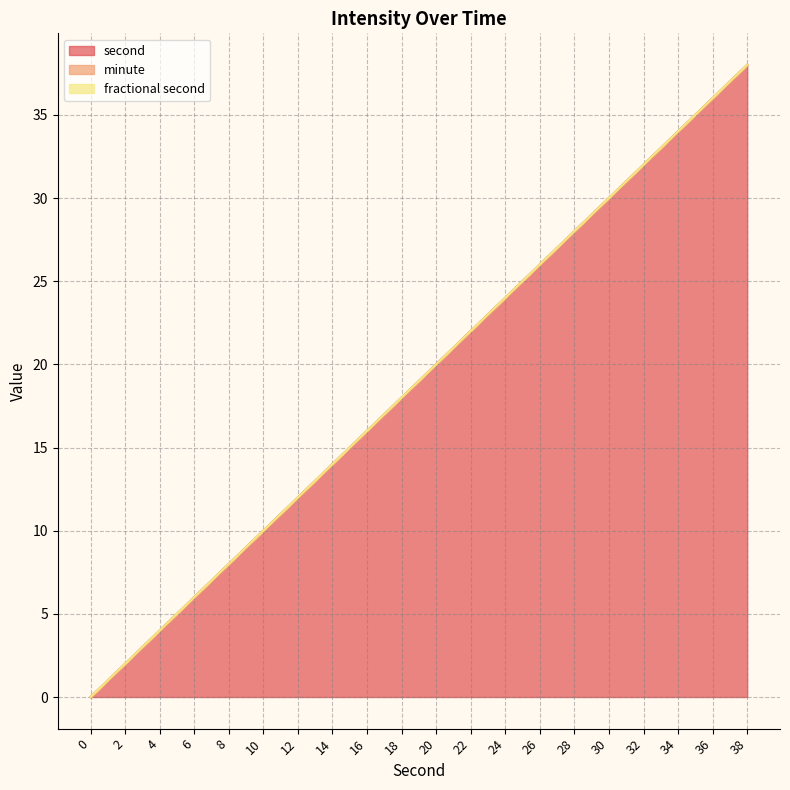

Reading left to right, list all the values displayed in this chart.

second: 0	2	4	6	8	10	12	14	16	18	20	22	24	26	28	30	32	34	36	38
minute: 0	0	0	0	0	0	0	0	0	0	0	0	0	0	0	0	0	0	0	0
fractional second: 0	0	0	0	0	0	0	0	0	0	0	0	0	0	0	0	0	0	0	0